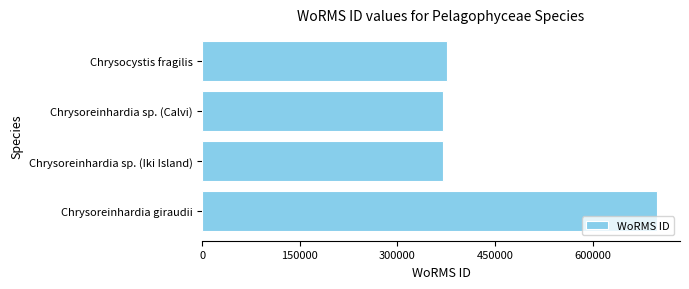

Reading top to bottom, list all the values displayed in this chart.

Chrysocystis fragilis=375757	Chrysoreinhardia sp. (Calvi)=369489	Chrysoreinhardia sp. (Iki Island)=369489	Chrysoreinhardia giraudii=699402